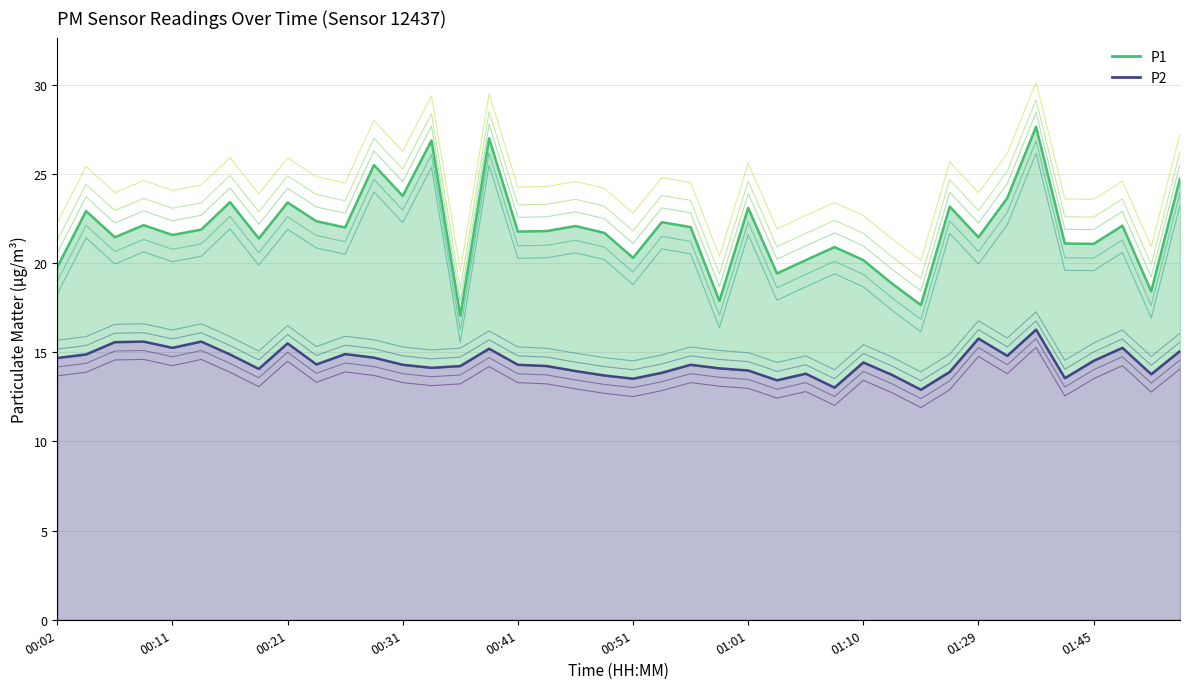

What are all the series names shown in the legend?

P1, P2